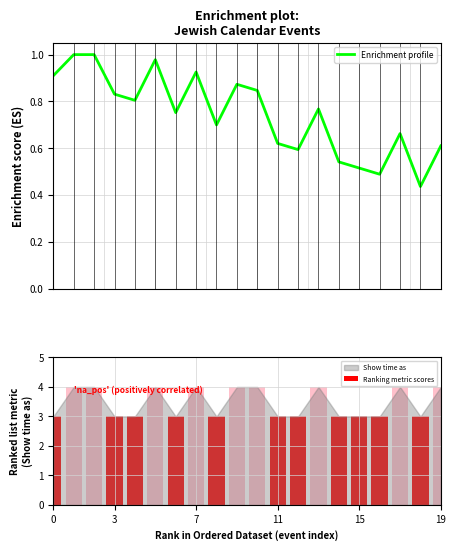

How many series are shown in this chart?

2